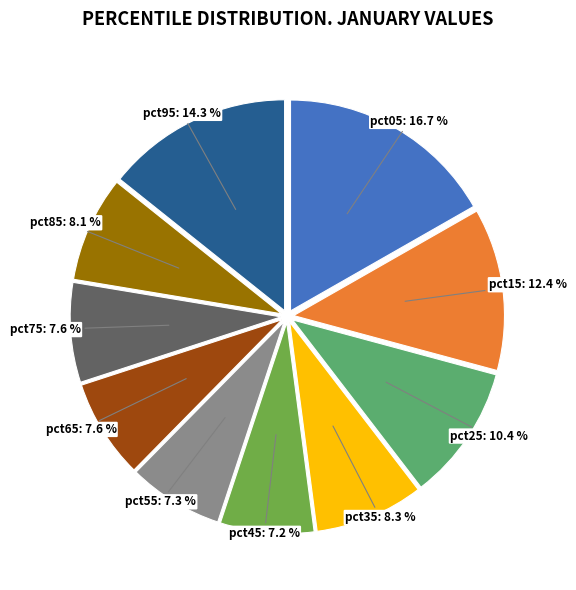

Is there any slice that represents more than half of the pie?

No